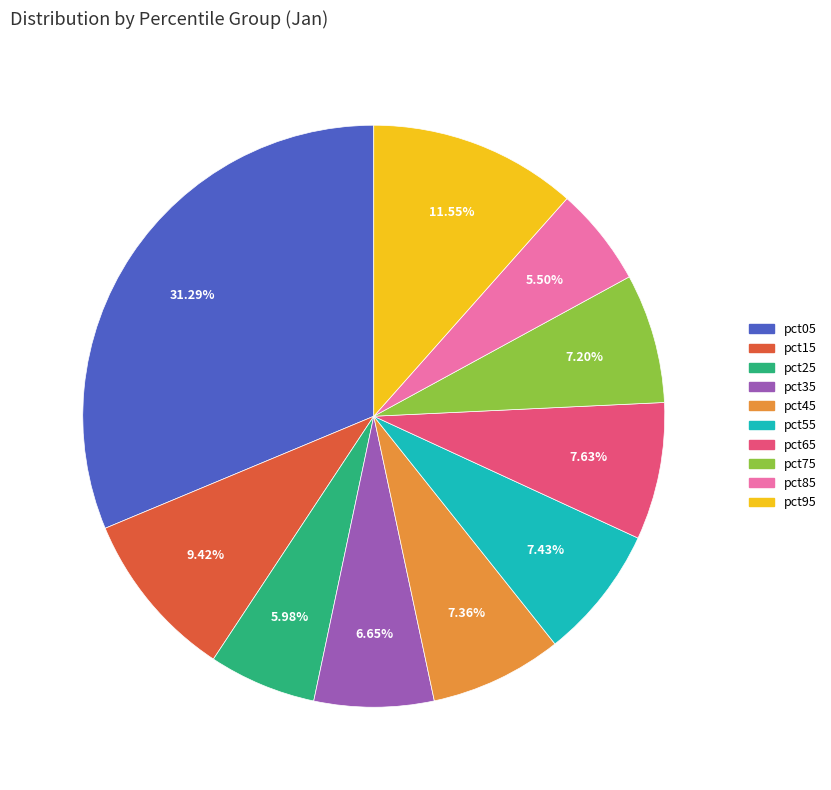

To the nearest percent, what percentage of the pie is pct75?

7%